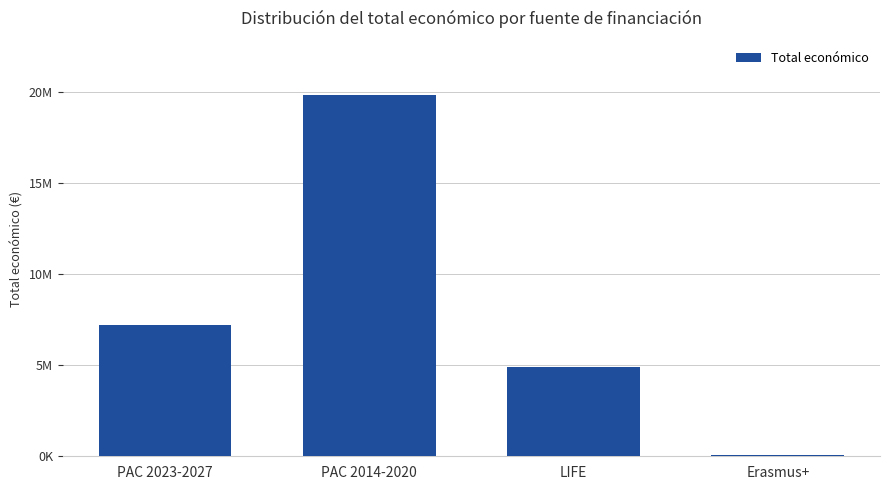

What is the value of the 4th bar from the left?

45622